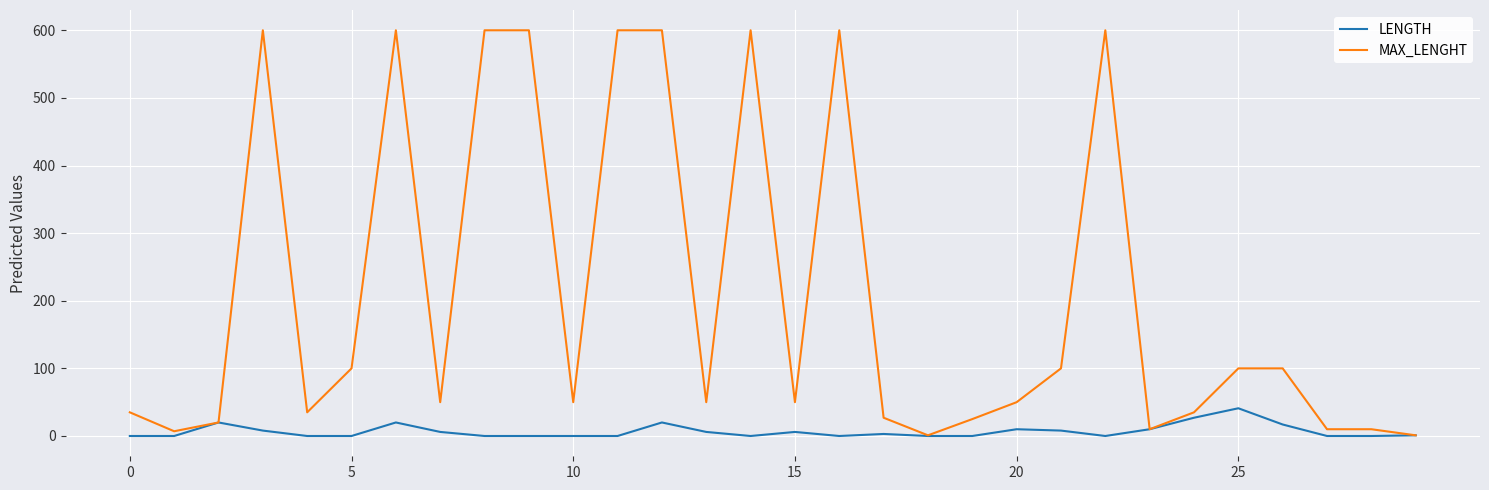

What is the greatest value displayed?

600